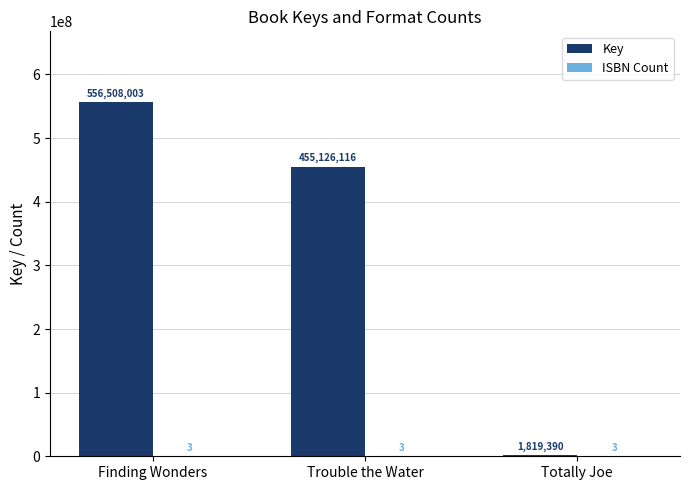

What is the sum of all Key values?

1013453509